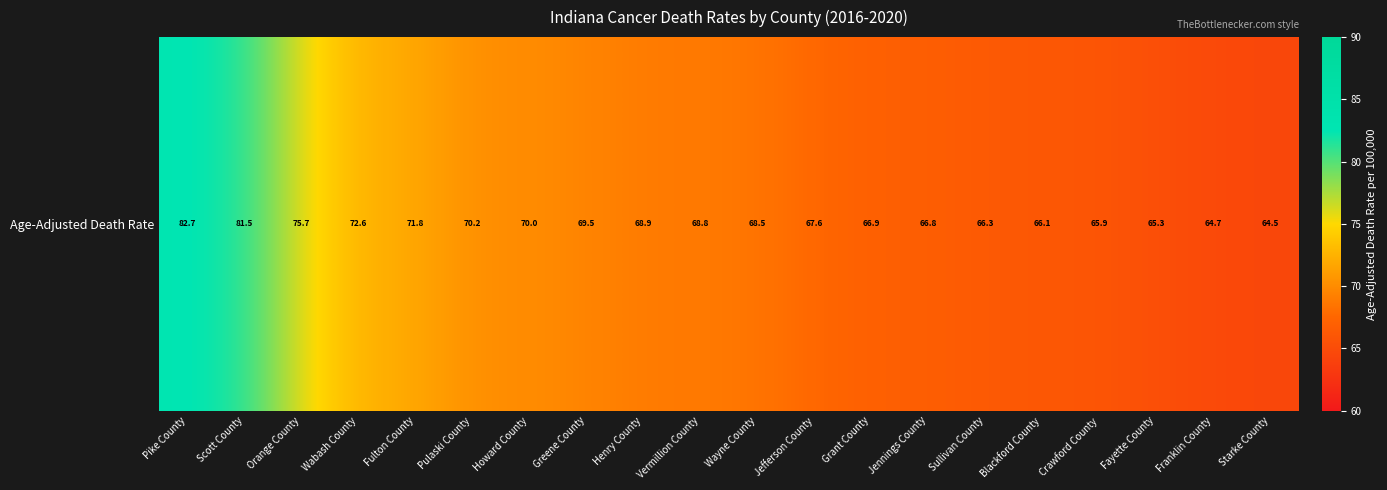

What is the sum of the values at Starke County and Howard County?

134.5